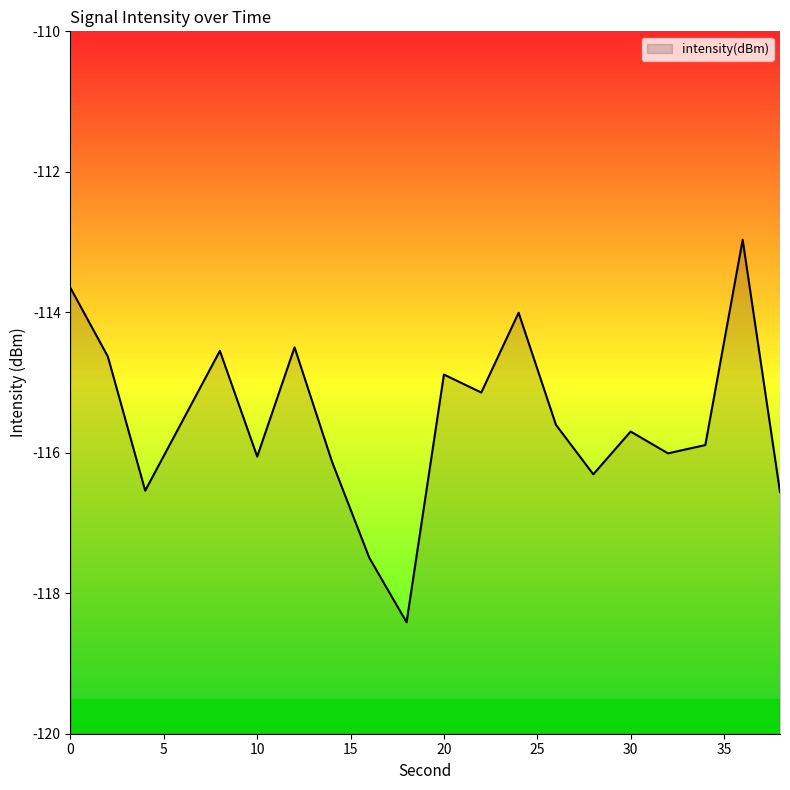

True or false: the data shows -116.6 at 38.

True